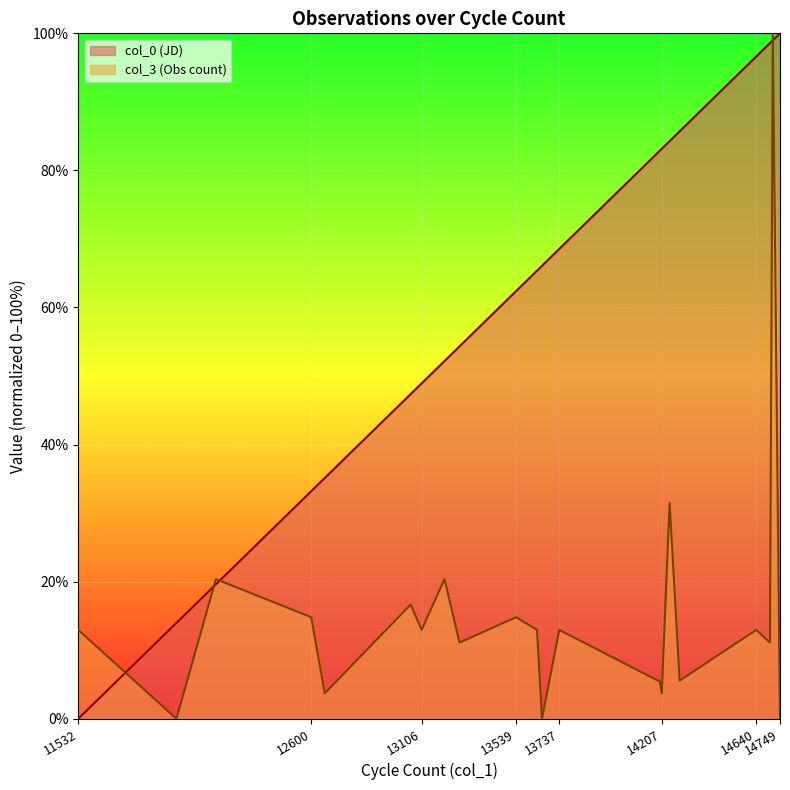

Which series has the widest spread of values?

col_0